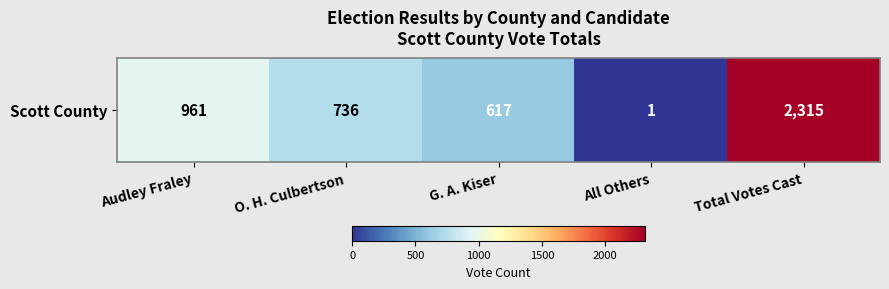

At which label is the value closest to 1158?

Audley Fraley